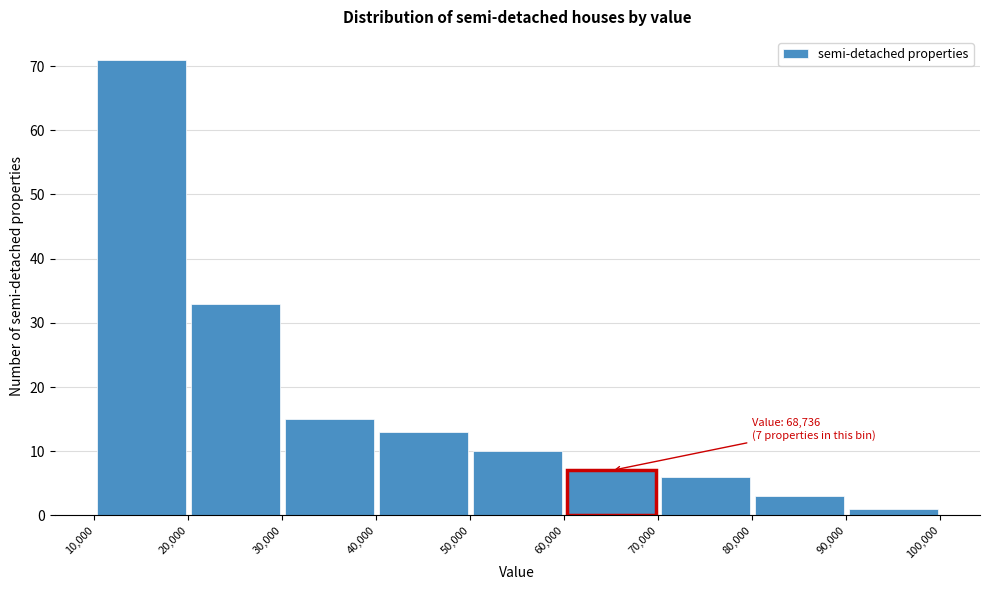

Which range on the x-axis has the tallest bar?

10,000 to 20,000